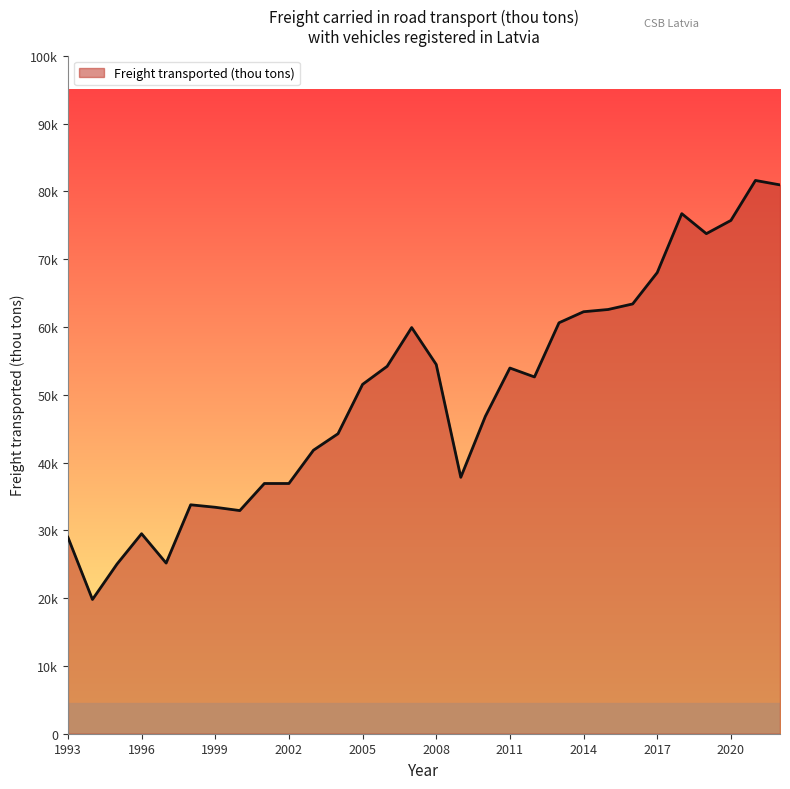

Does the chart display data point markers on the line(s)?

No